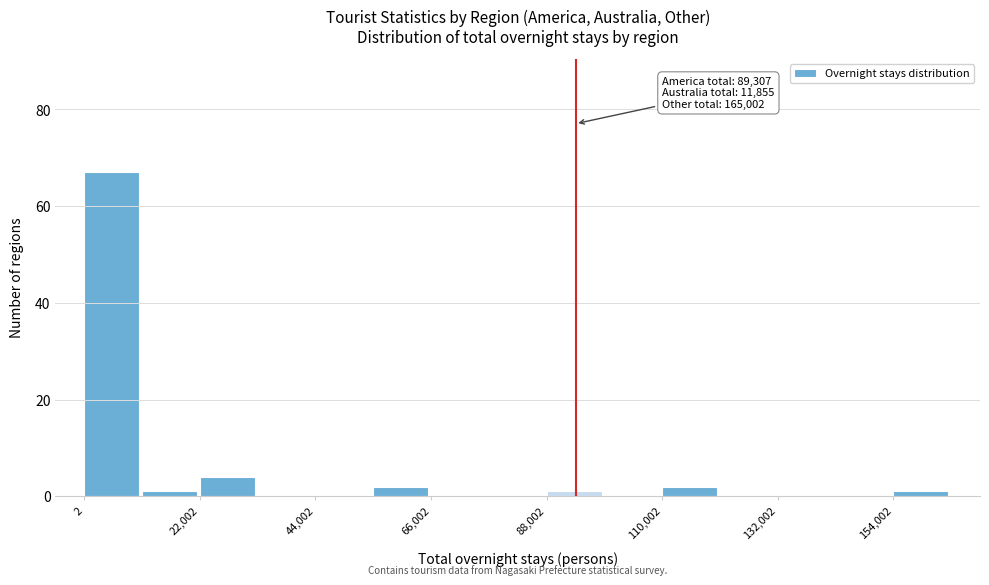

Around what value on the x-axis is the tallest bar? Give the approximate position of its centre, as read against the axis.

5000